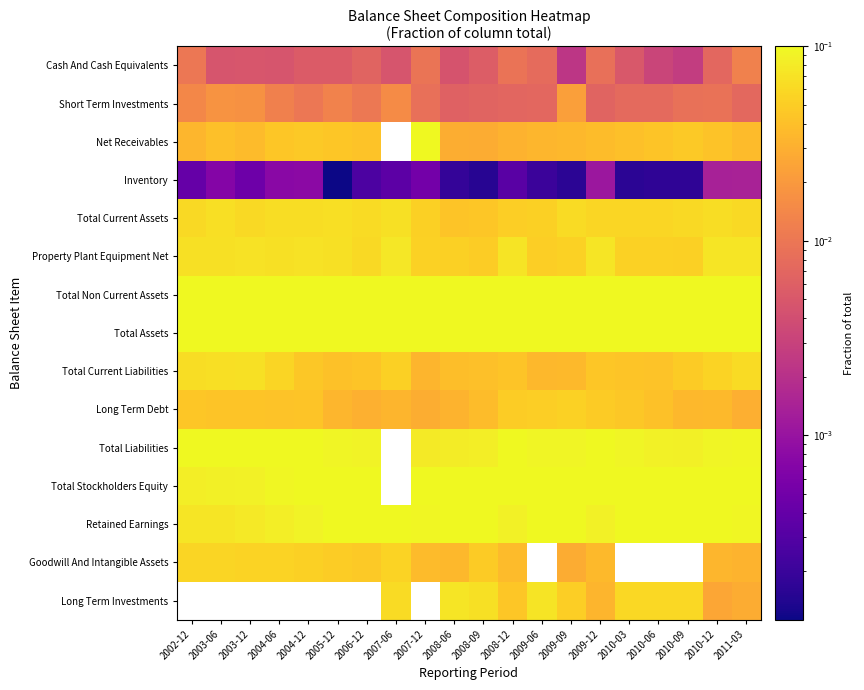

At which label is Long Term Debt closest to 0?

2007-12